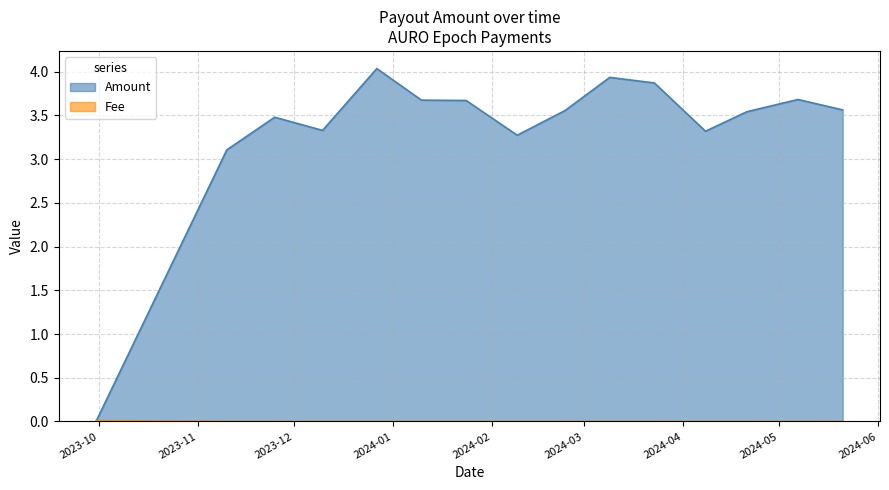

Reading left to right, transcribe all the data shown in this chart.

Amount: 2023-09-30=0.0	2023-11-10=3.1	2023-11-25=3.5	2023-12-10=3.3	2023-12-27=4.0	2024-01-10=3.7	2024-01-24=3.7	2024-02-09=3.3	2024-02-24=3.6	2024-03-09=3.9	2024-03-23=3.9	2024-04-08=3.3	2024-04-21=3.5	2024-05-07=3.7	2024-05-21=3.6
Fee: 2023-09-30=0.0	2023-11-10=0.0	2023-11-25=0.0	2023-12-10=0.0	2023-12-27=0.0	2024-01-10=0.0	2024-01-24=0.0	2024-02-09=0.0	2024-02-24=0.0	2024-03-09=0.0	2024-03-23=0.0	2024-04-08=0.0	2024-04-21=0.0	2024-05-07=0.0	2024-05-21=0.0